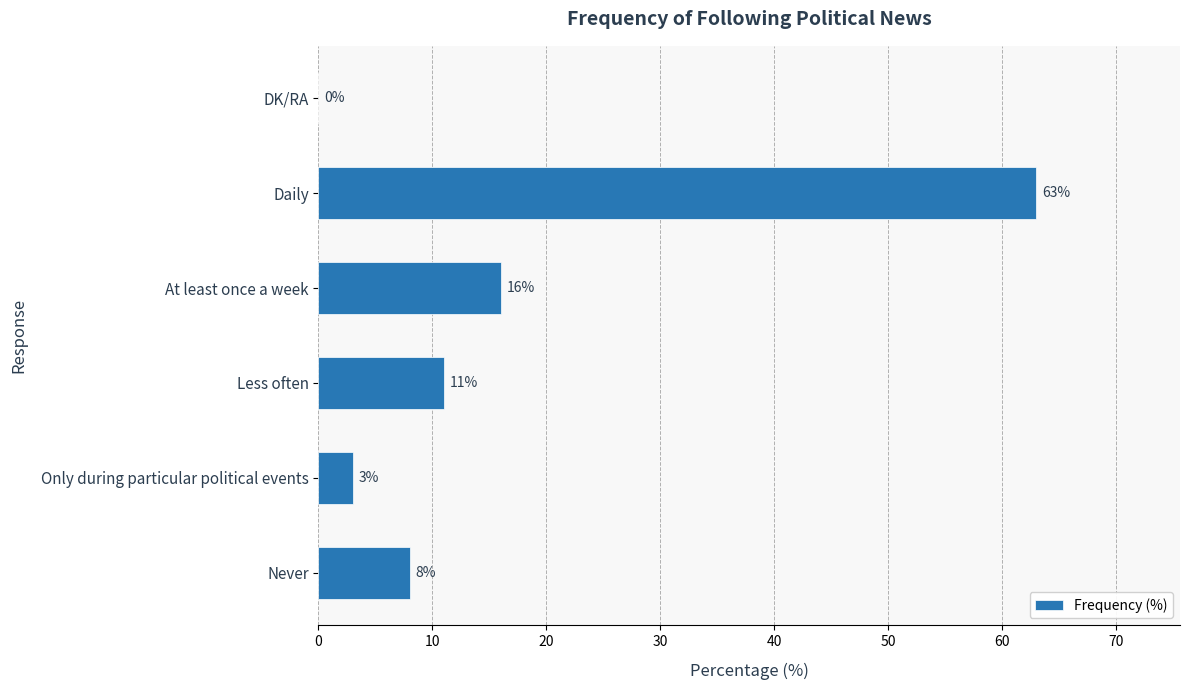

What is the average value?

17